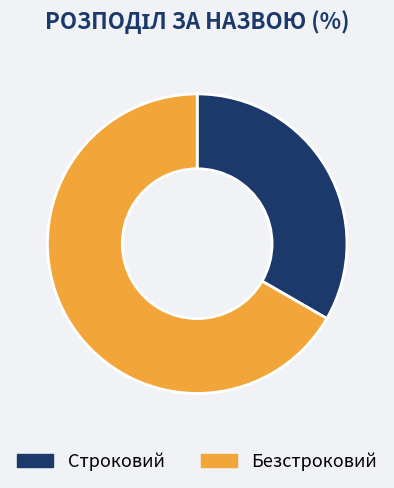

What is the smallest slice in the pie chart?

Строковий